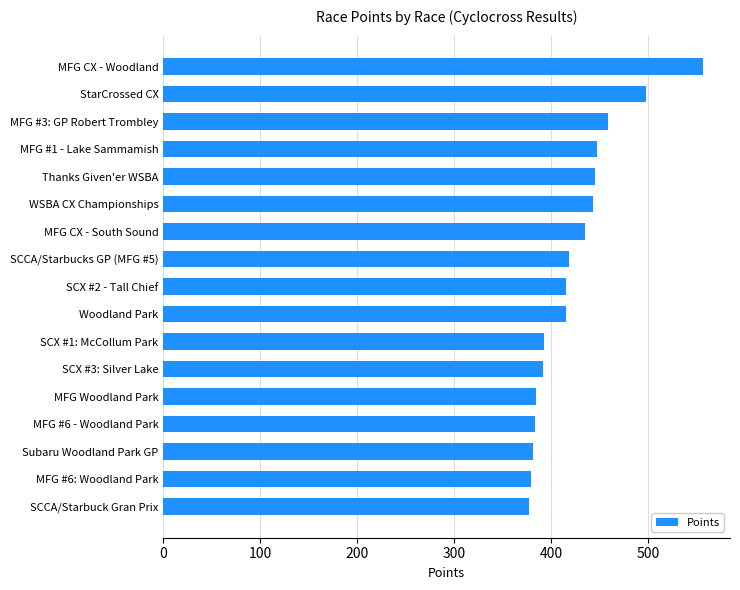

What is the change in value from Woodland Park to StarCrossed CX?

+82.5